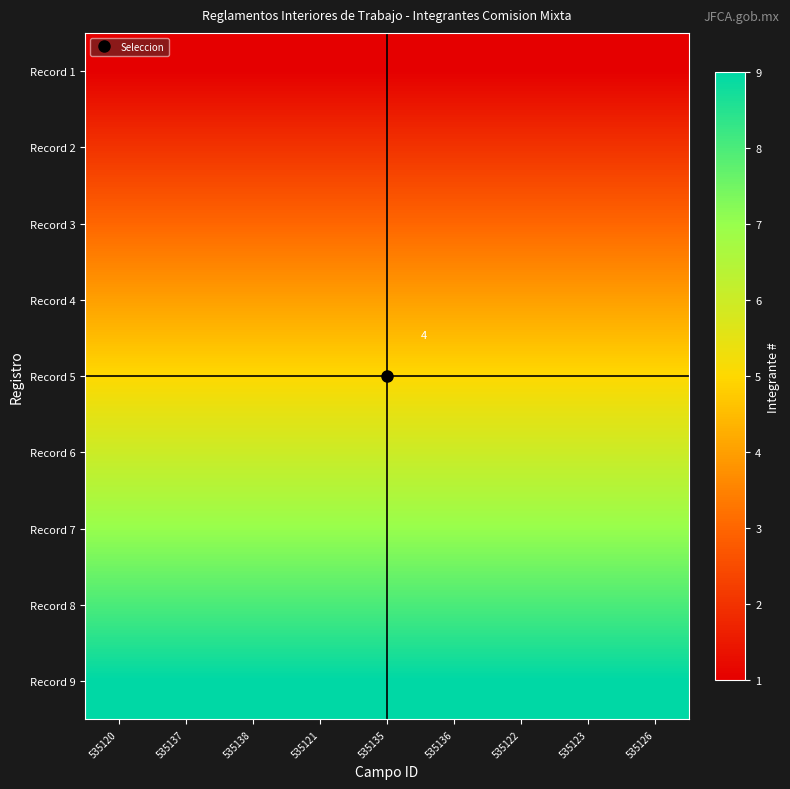

The Record 1 series shows 1 at 535137. True or false?

False